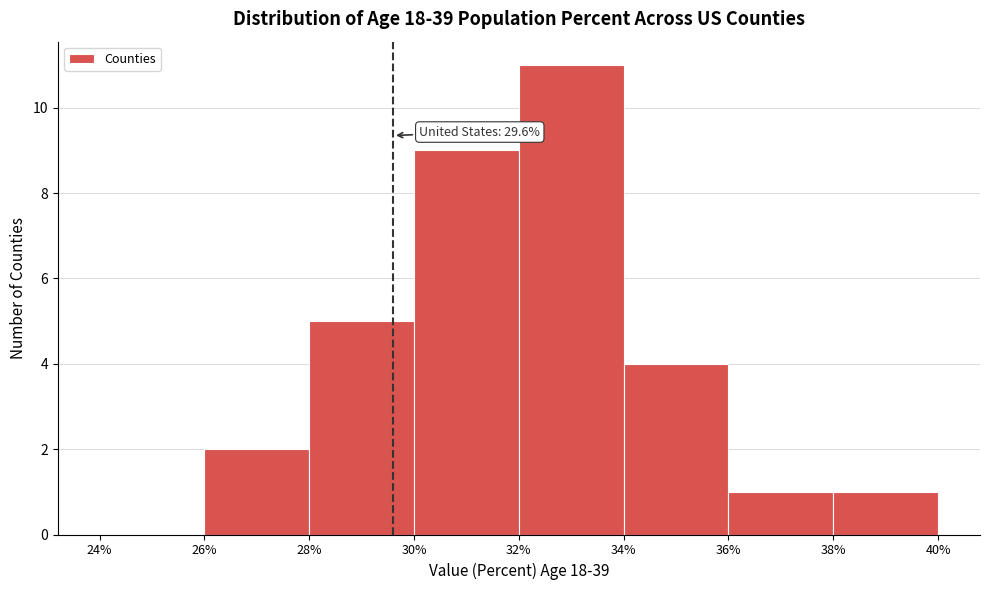

Which range on the x-axis has the tallest bar?

32% to 34%